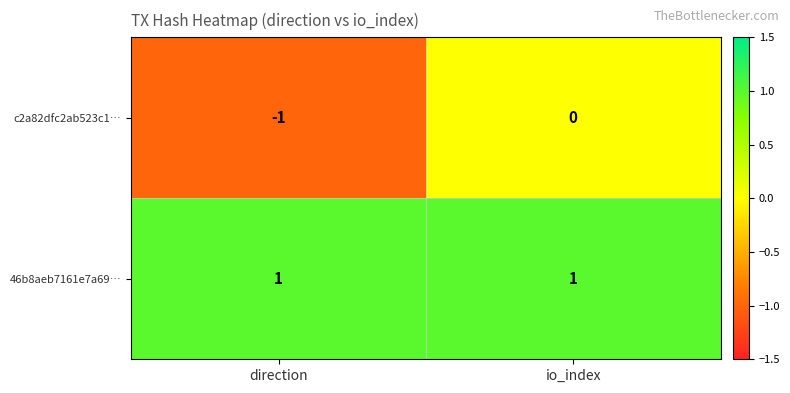

What is the minimum value shown in the chart?

-1